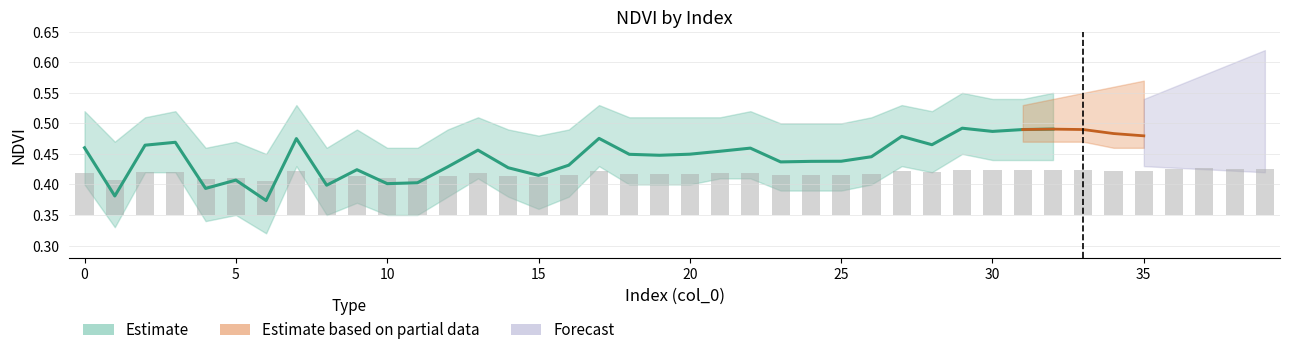

Is the value of upper_band at 4 greater than the value of lower_band at 3?

Yes